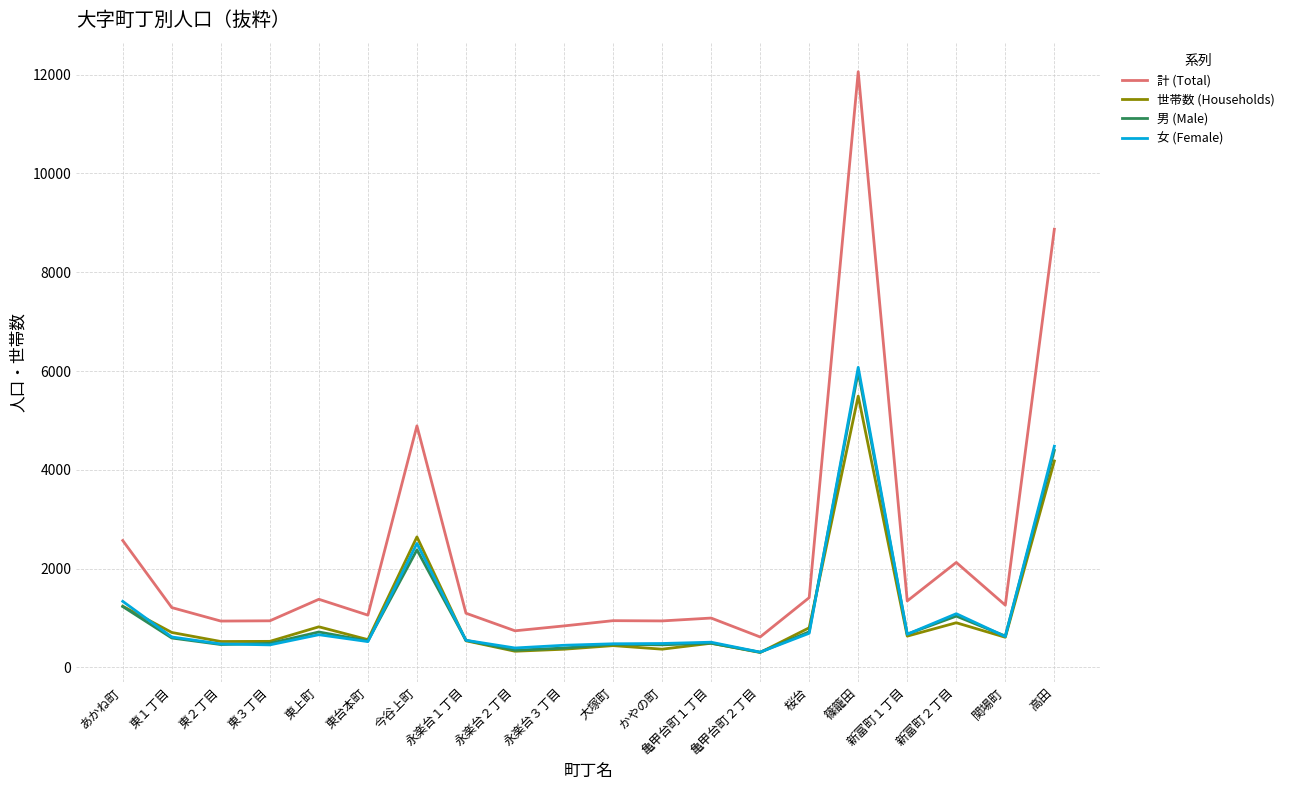

What is the difference between the 世帯数 (Households) values at 今谷上町 and 桜台?

1840